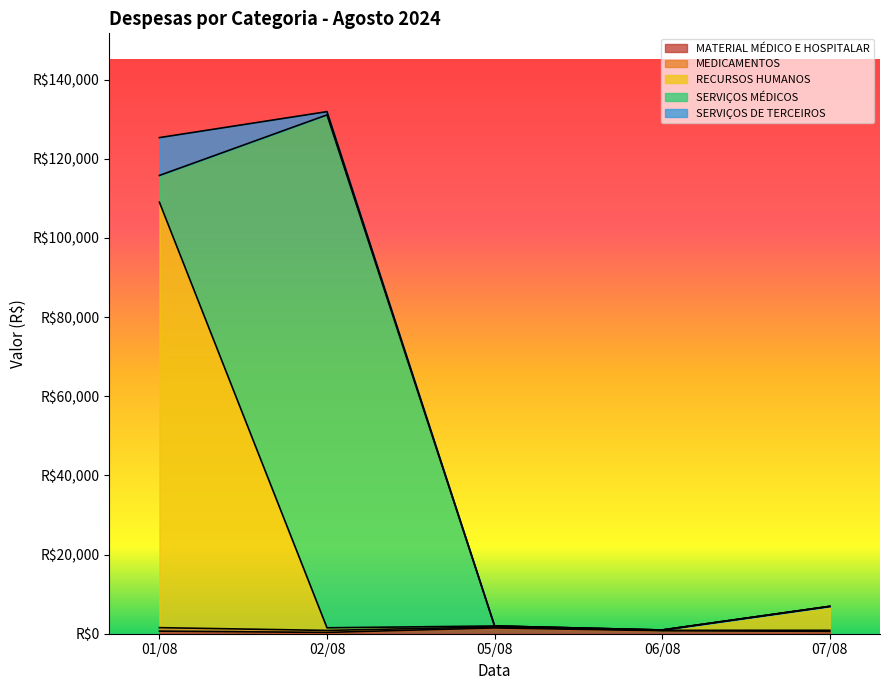

What value does the MEDICAMENTOS series have at 01/08?

880.0